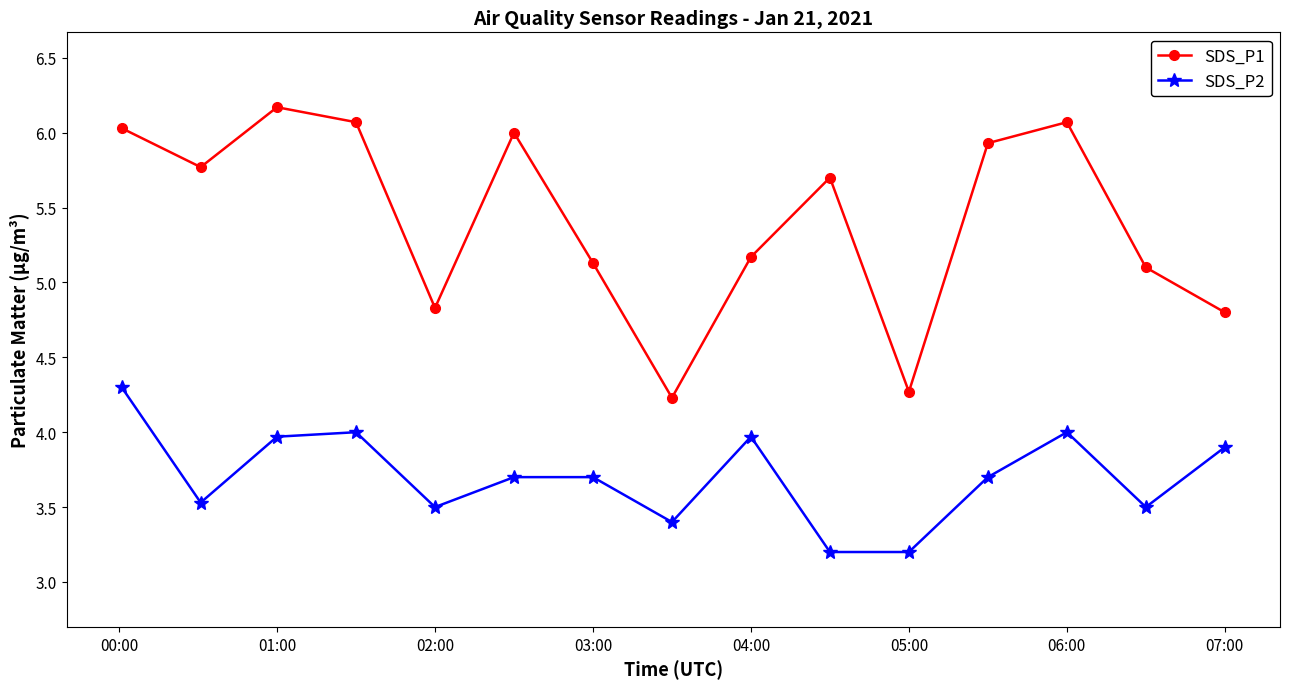

What is the maximum value shown in the chart?

6.2